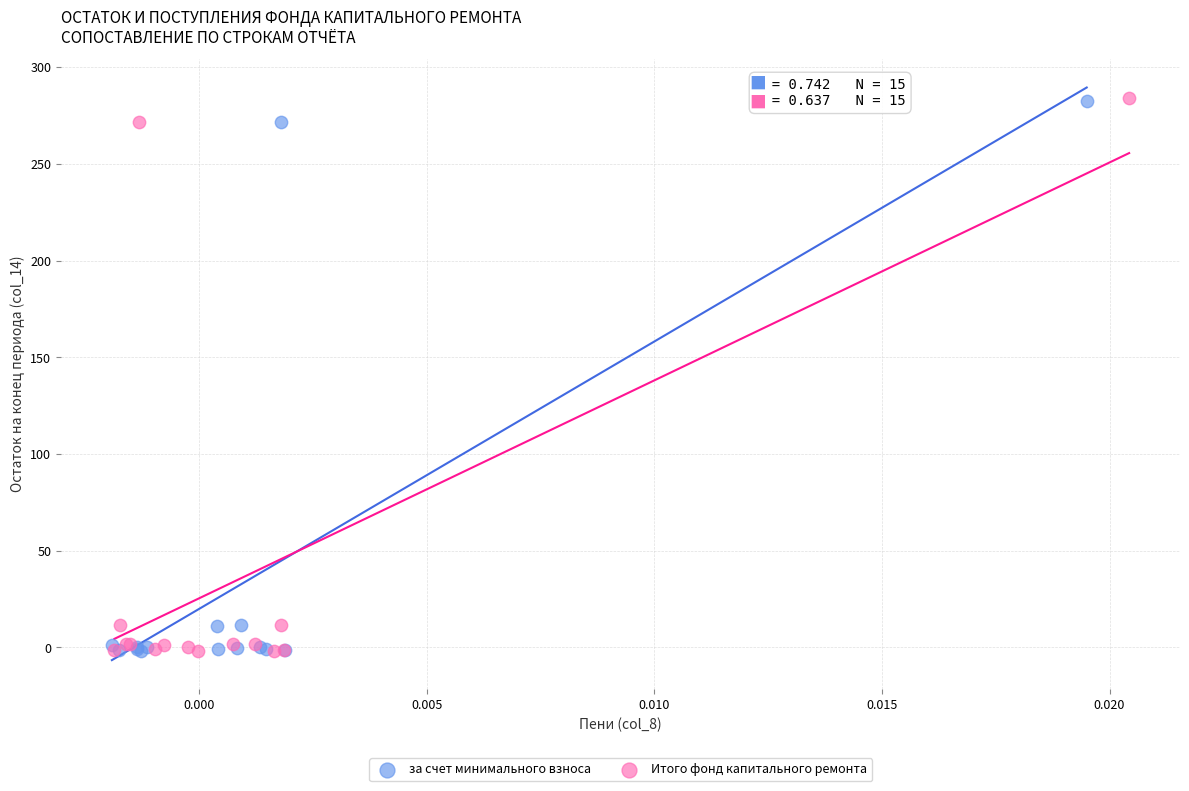

What are all the series names shown in the legend?

за счет минимального взноса, Итого фонд капитального ремонта